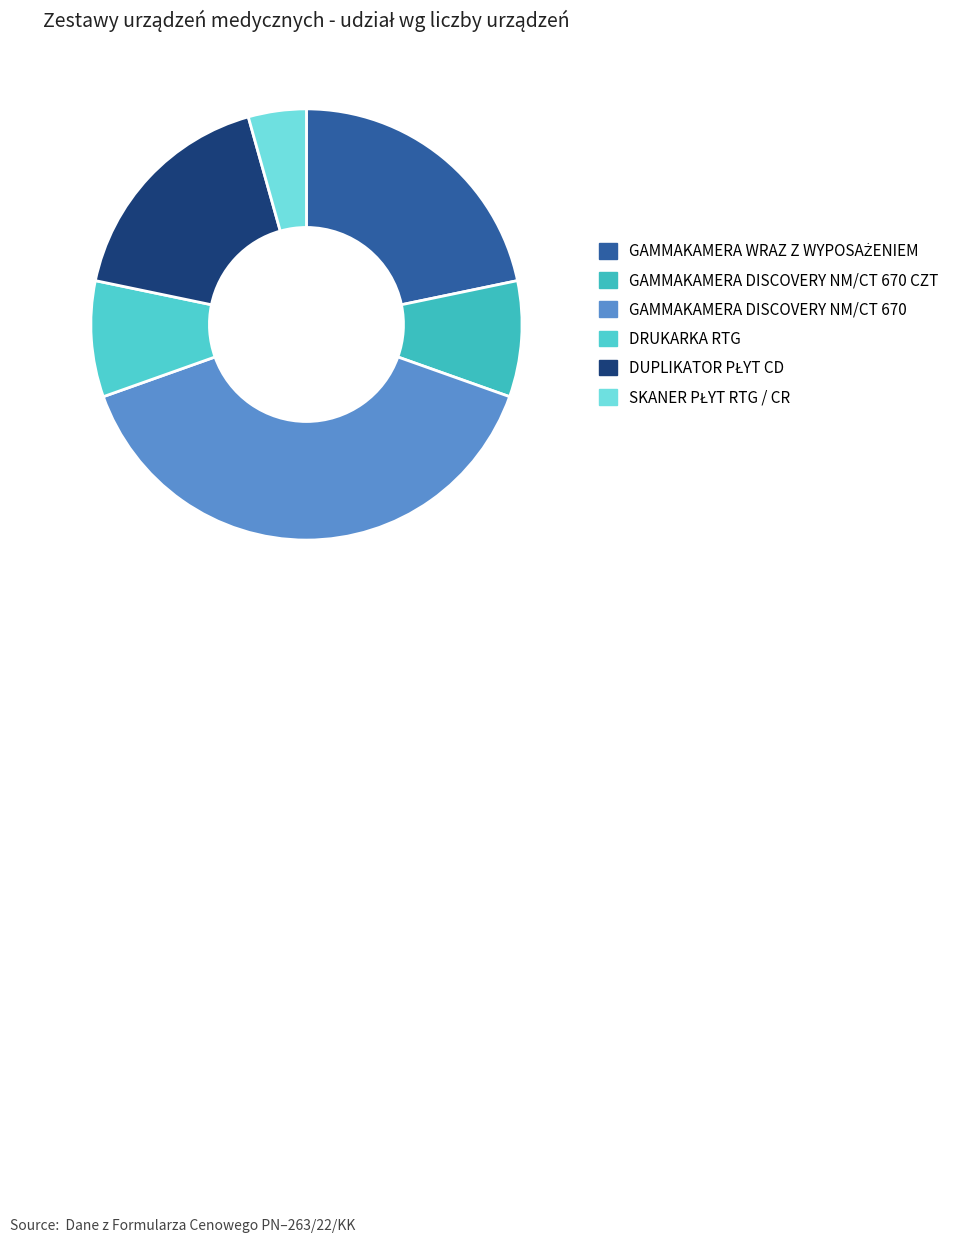

Rank the categories by value from lowest to highest.

SKANER PŁYT RTG / CR, GAMMAKAMERA DISCOVERY NM/CT 670 CZT, DRUKARKA RTG, DUPLIKATOR PŁYT CD, GAMMAKAMERA WRAZ Z WYPOSAŻENIEM, GAMMAKAMERA DISCOVERY NM/CT 670